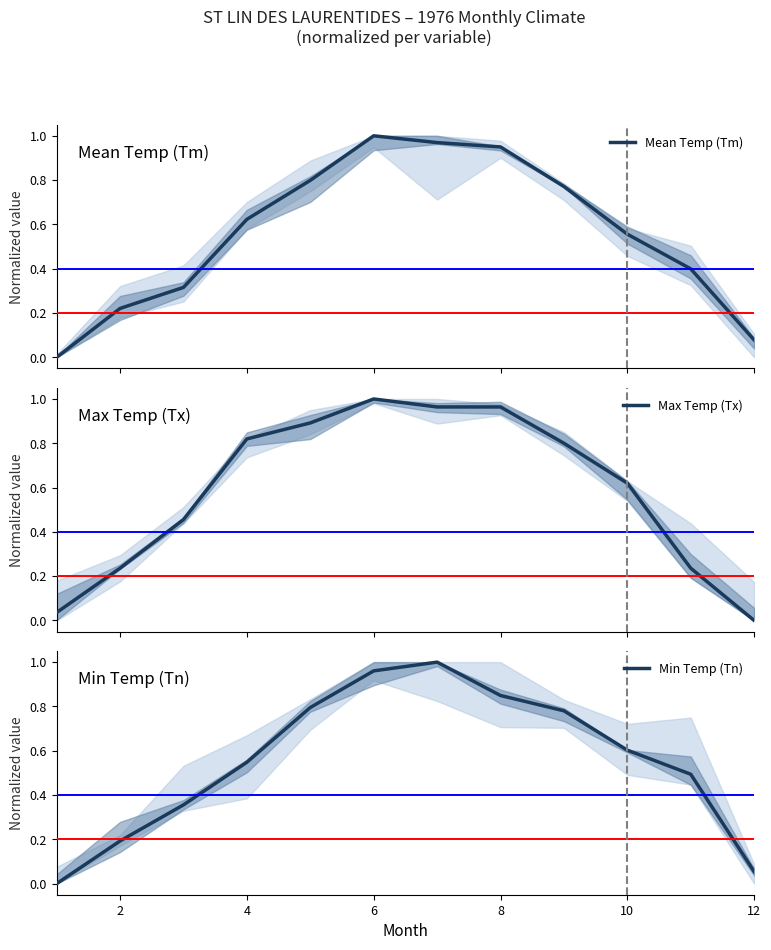

How many interior local peaks does the Min Temp (Tn) series have?

1